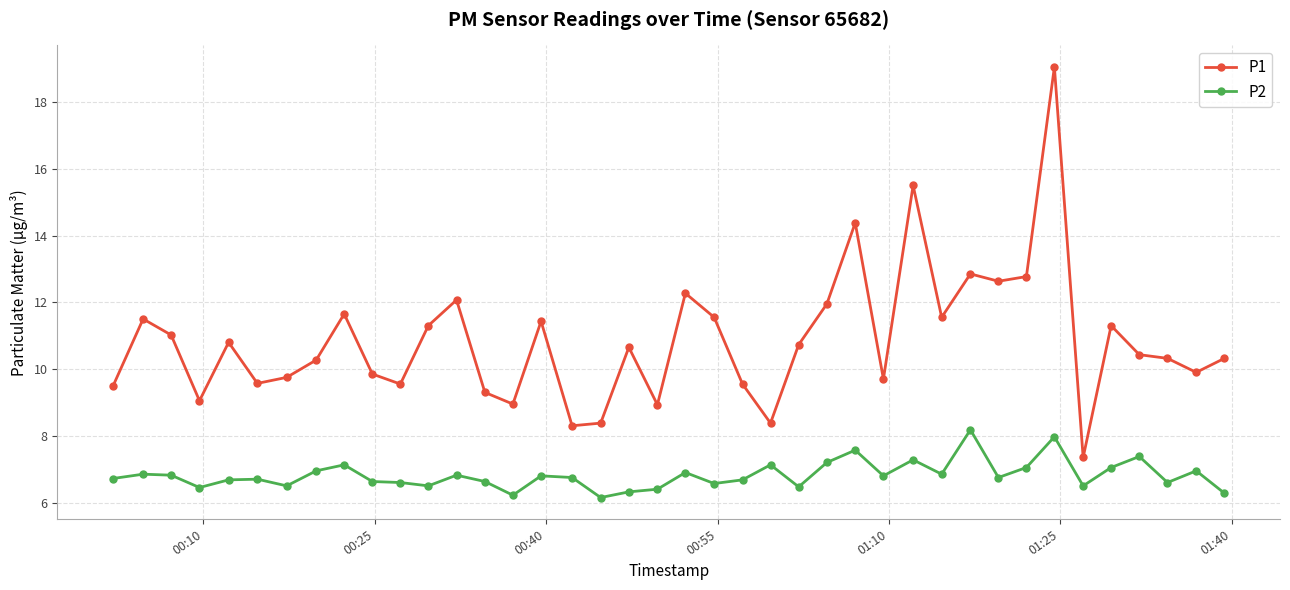

What is the greatest value displayed?

19.1